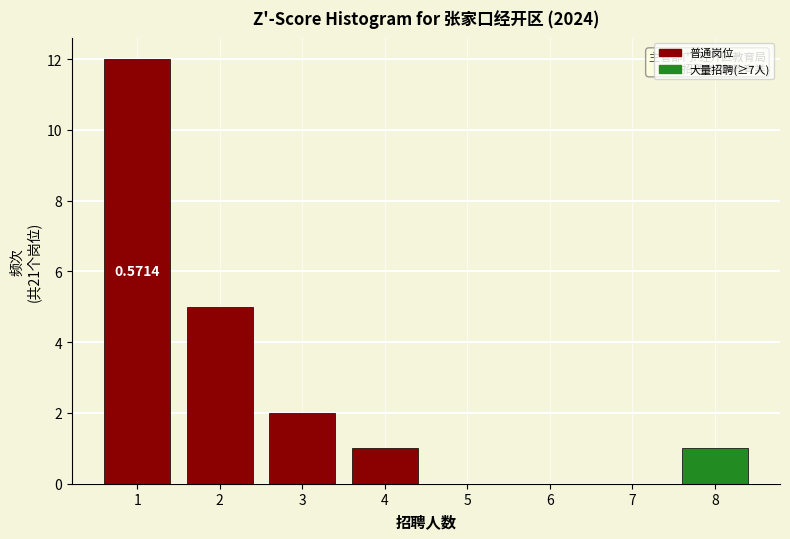

What is the change in value from 1 to 7?

-12